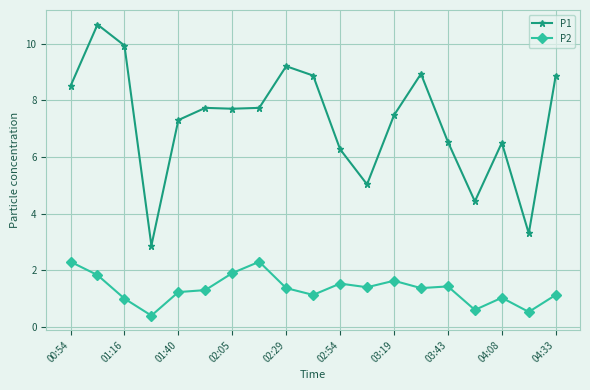

Rank the series by their maximum value, from highest to lowest.

P1, P2